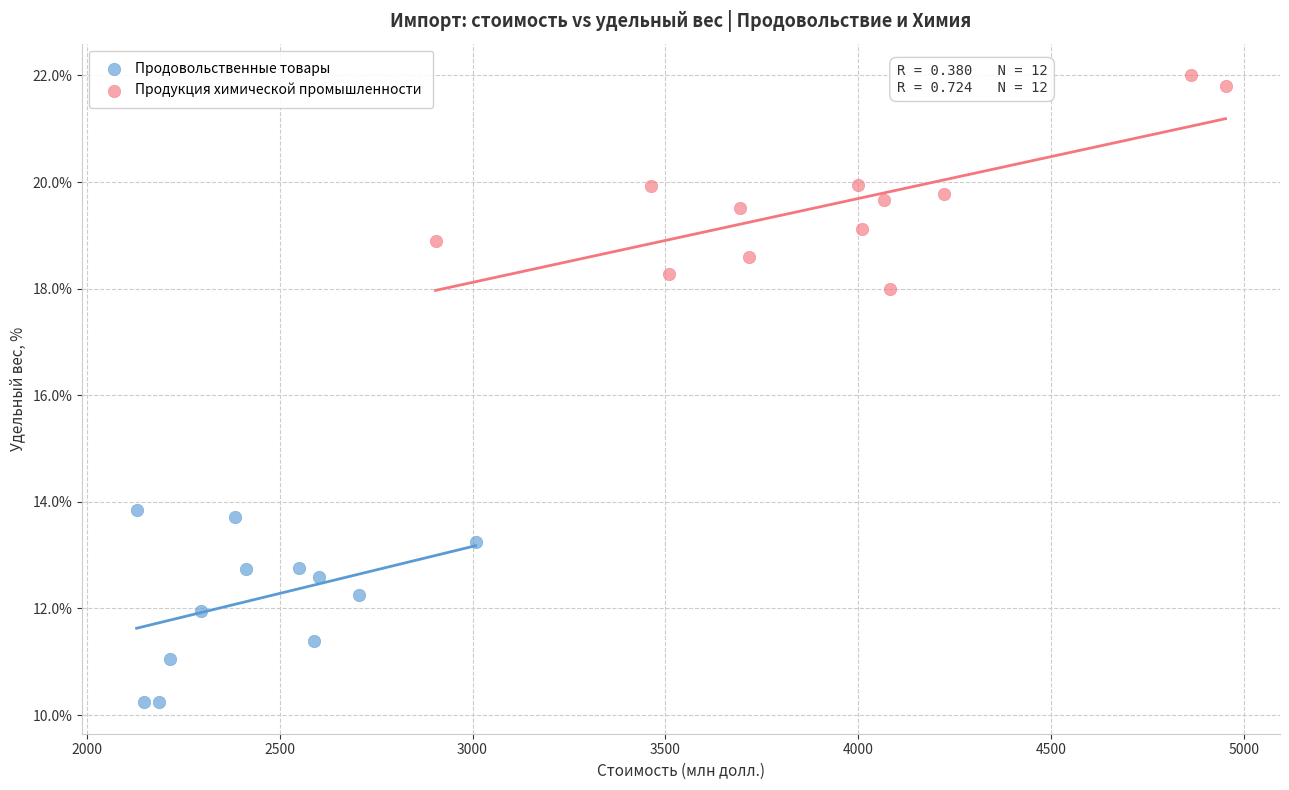

Which series has the widest spread of Y values?

Продукция химической промышленности